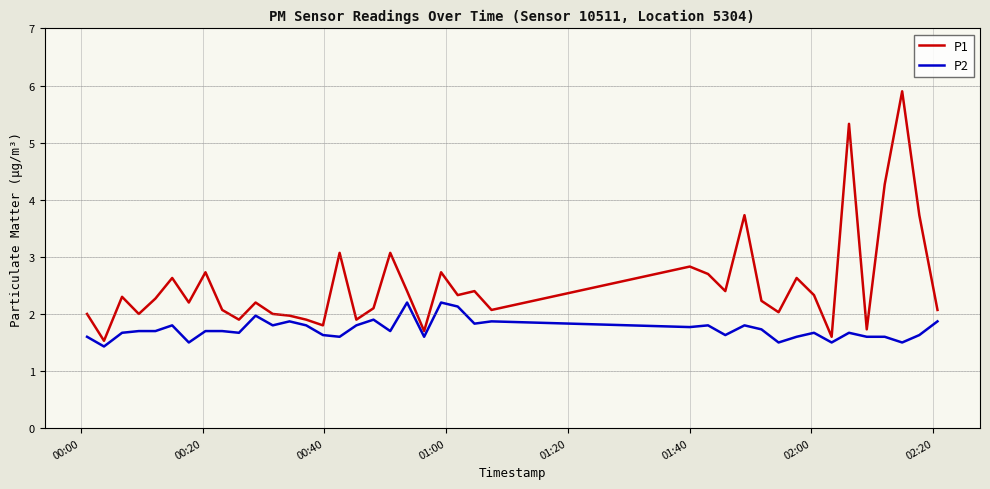

What is the maximum value shown in the chart?

5.9